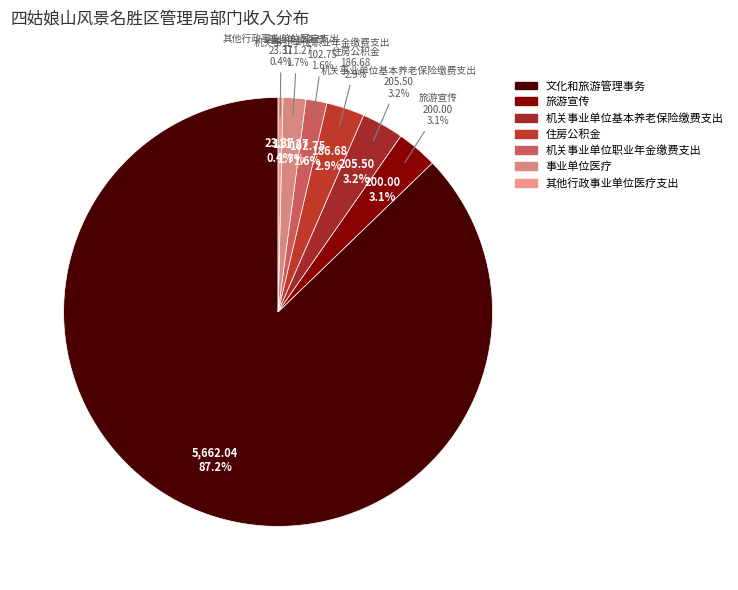

The 住房公积金 slice represents 3% of the pie. True or false?

True